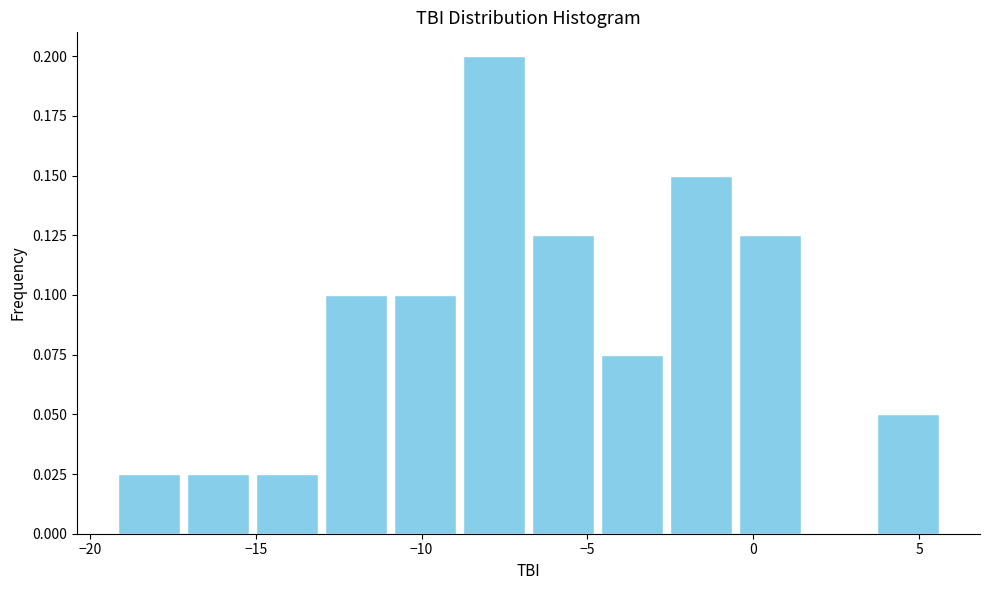

Reading left to right, transcribe this chart: for each bar, give the range it covers on the x-axis and its height. Neither the bar edges nor the heights are printed on the chart, so give them approximately, as read against the axes.

-19.5 to -17.0: 0.025
-17.0 to -15.0: 0.025
-15.0 to -13.0: 0.025
-13.0 to -11.0: 0.100
-11.0 to -9.0: 0.100
-9.0 to -7.0: 0.200
-7.0 to -4.5: 0.125
-4.5 to -2.5: 0.075
-2.5 to -0.5: 0.150
-0.5 to 1.5: 0.125
1.5 to 3.5: 0
3.5 to 5.5: 0.050